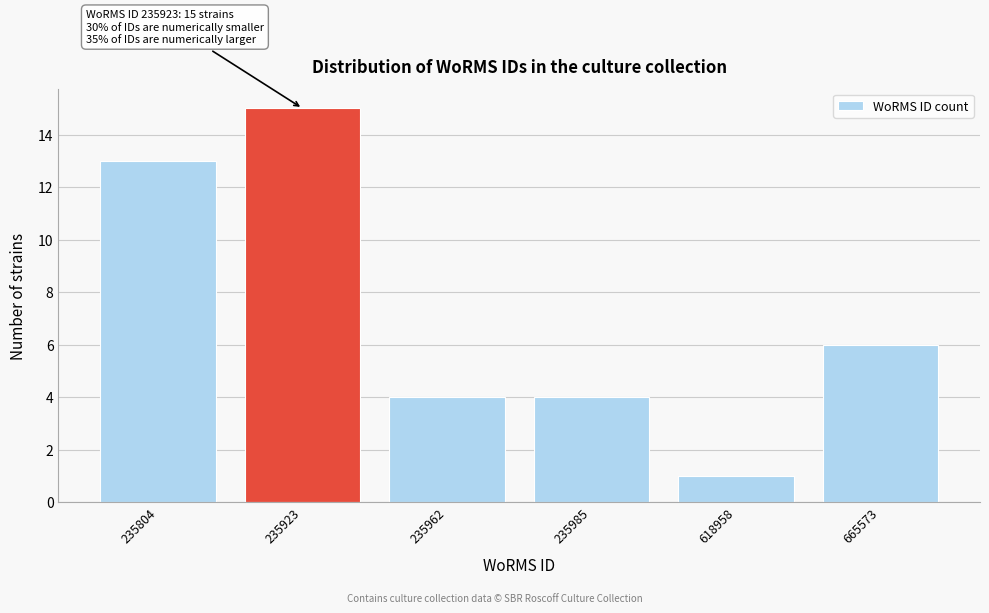

Reading right to left, transcribe all the data shown in this chart.

665573=6	618958=1	235985=4	235962=4	235923=15	235804=13